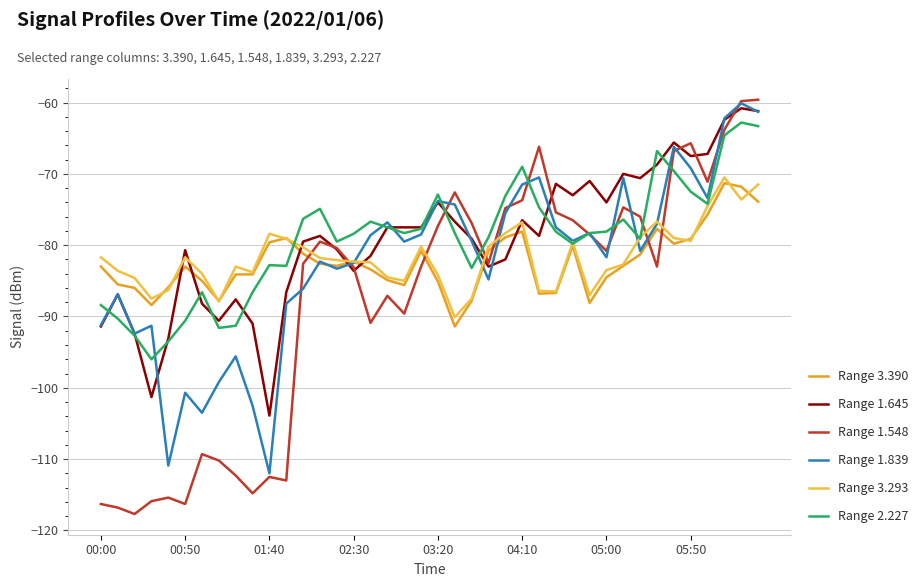

Which series has the widest spread of values?

Range 1.548